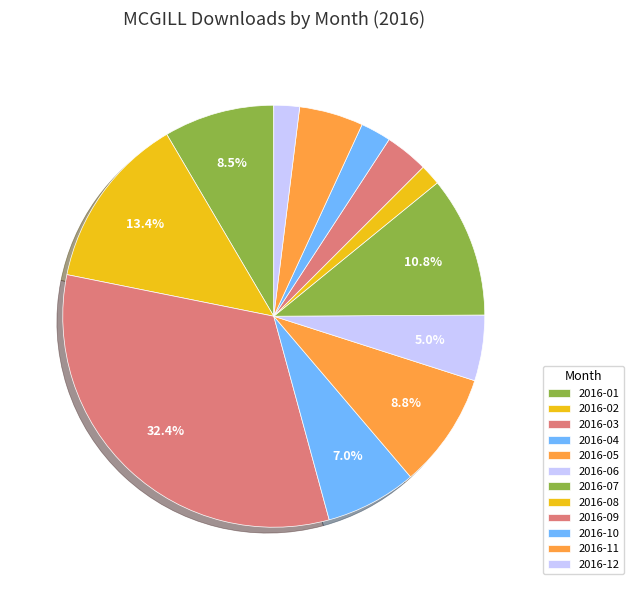

Is there a majority slice in this chart?

No